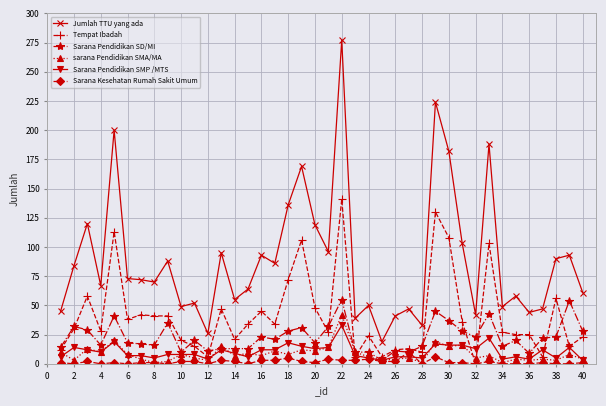

List the series in order of their peak value, highest first.

Jumlah TTU yang ada, Tempat Ibadah, Sarana Pendidikan SD/MI, sarana Pendidikan SMA/MA, Sarana Pendidikan SMP /MTS, Sarana Kesehatan Rumah Sakit Umum